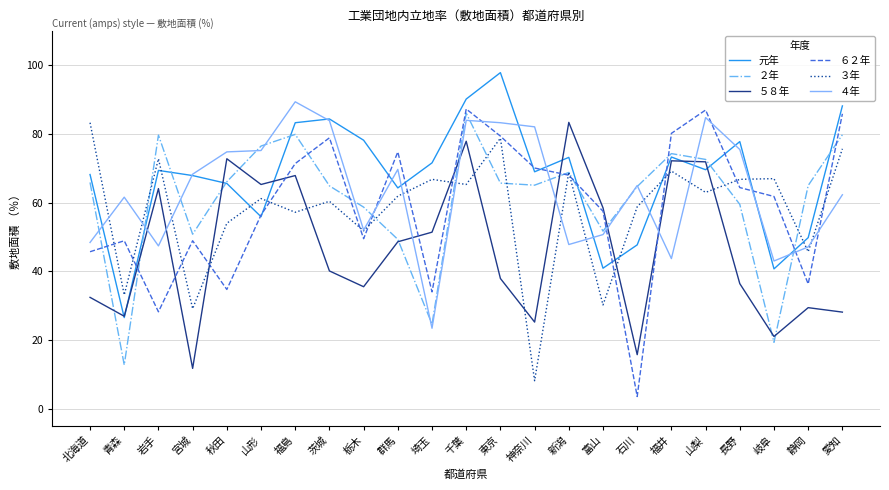

What is the difference between the second highest and second lowest values in the ３年 series?

49.7